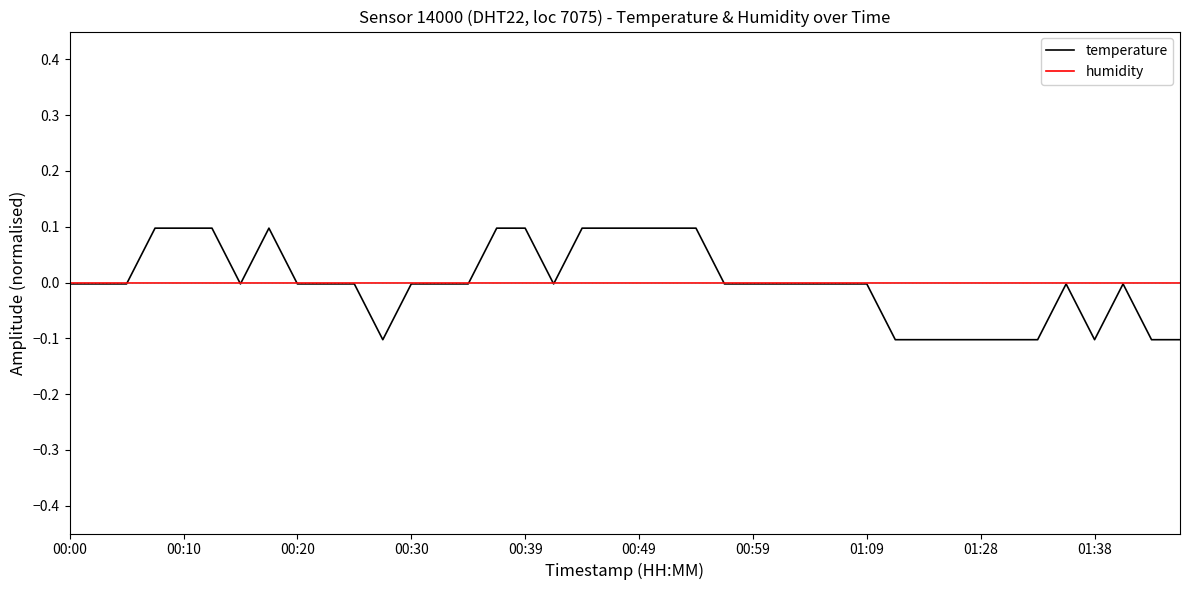

Which series has the widest spread of values?

temperature